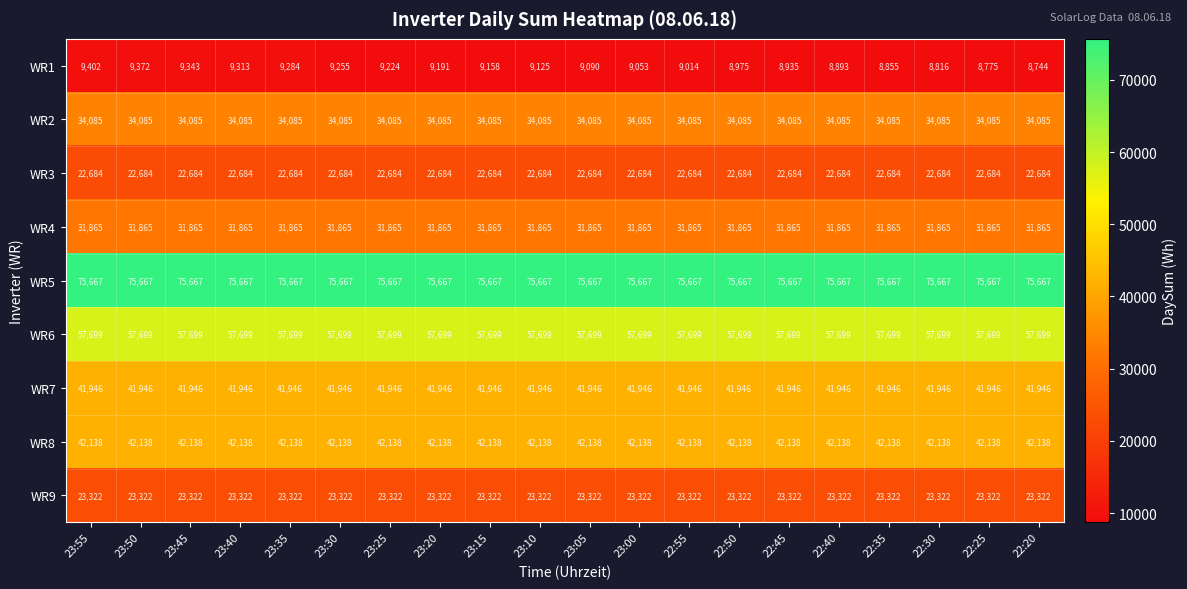

At 22:25, list the series in order from smallest to largest.

WR1, WR3, WR9, WR4, WR2, WR7, WR8, WR6, WR5